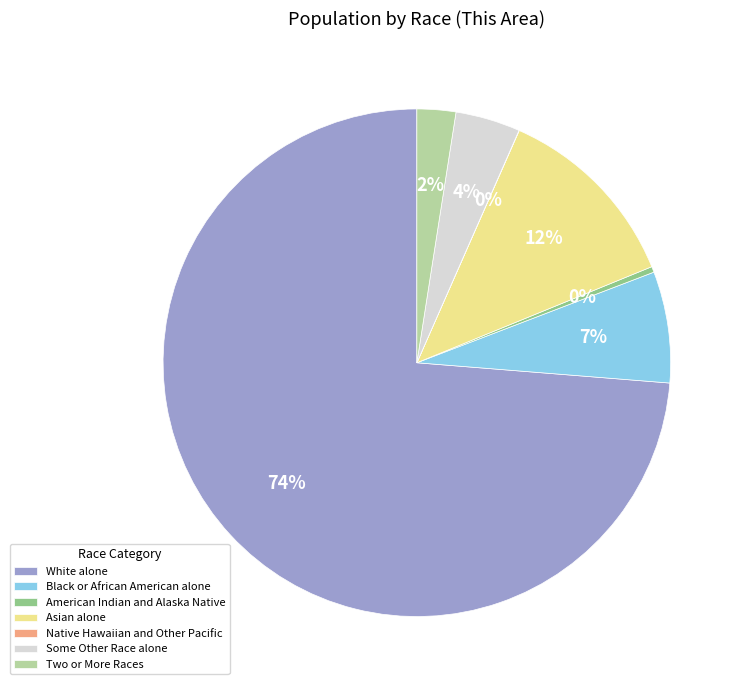

To the nearest percent, what is the combined percentage of Asian alone and Black or African American alone?

19%